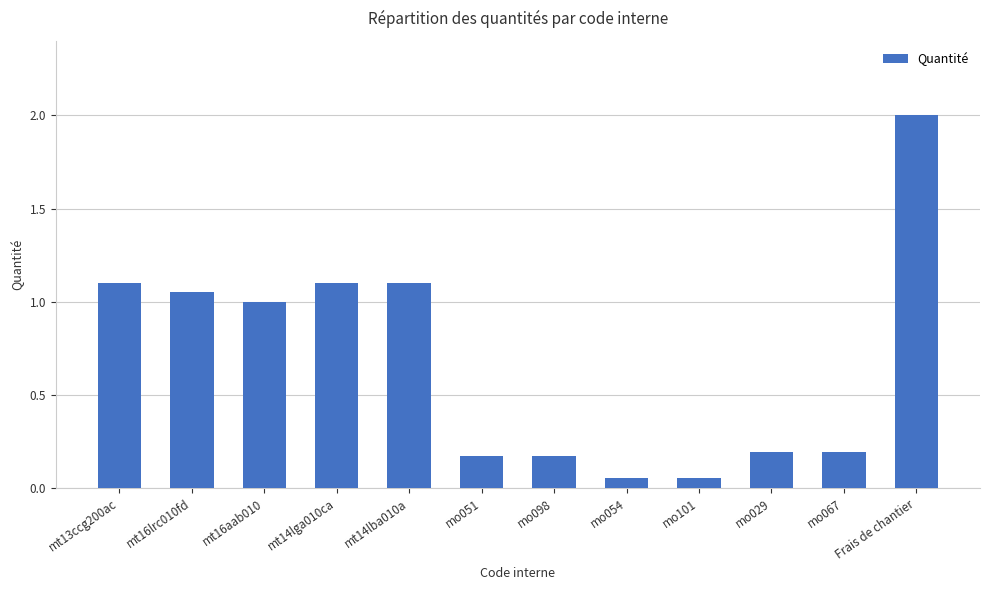

How many data points are less than 1?

6